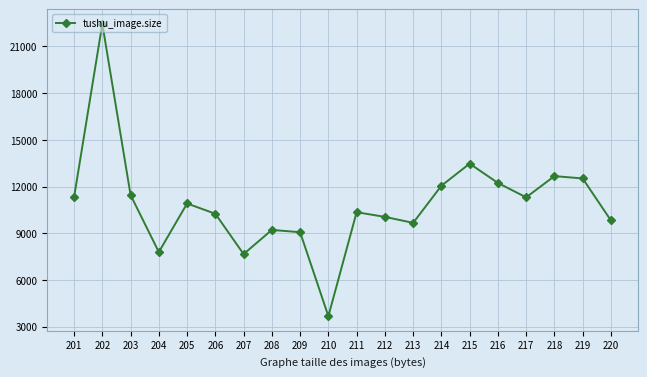

What is the average value?

10896